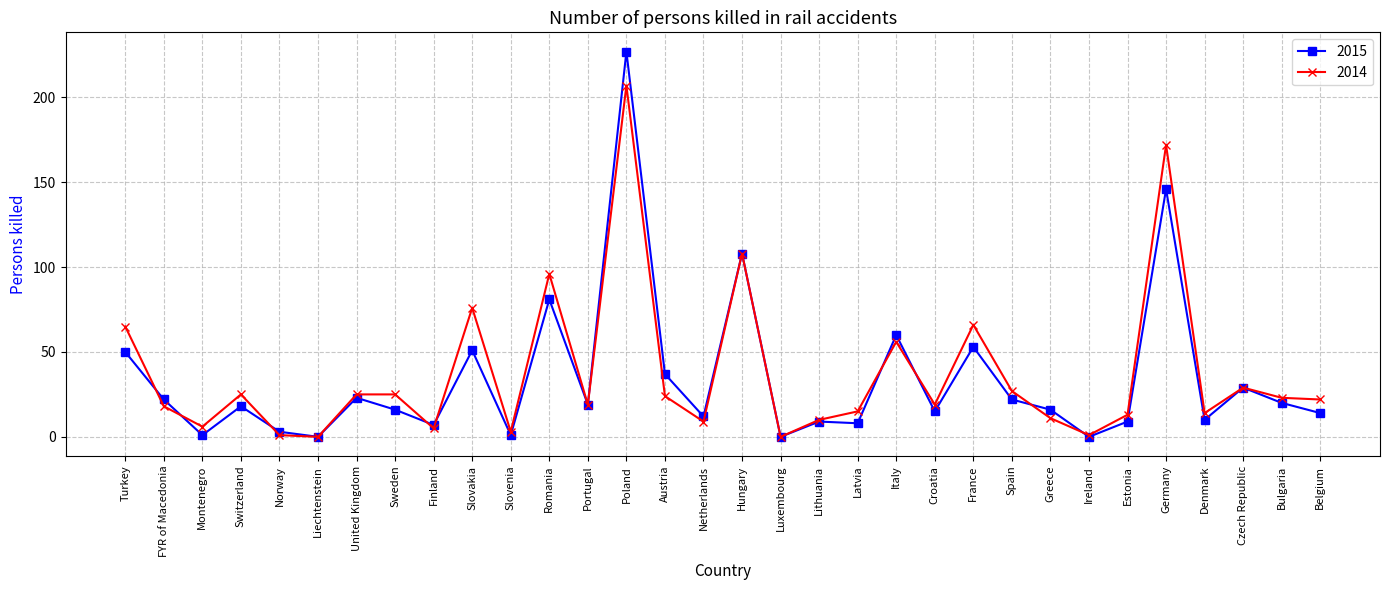

At which category is the sum across all series the highest?

Poland